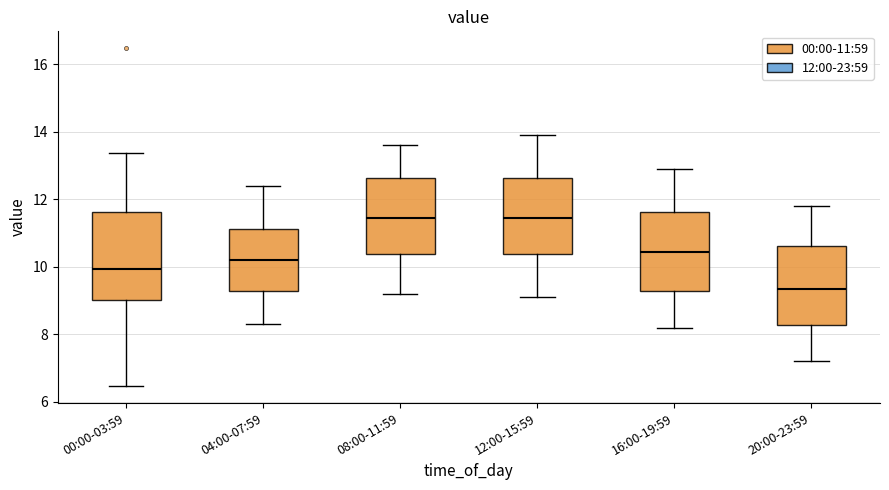

Where does the median line of the box for 04:00-07:59 sit on the y-axis? The values are not printed on the chart, so give them approximately, as read against the axis.

10.2